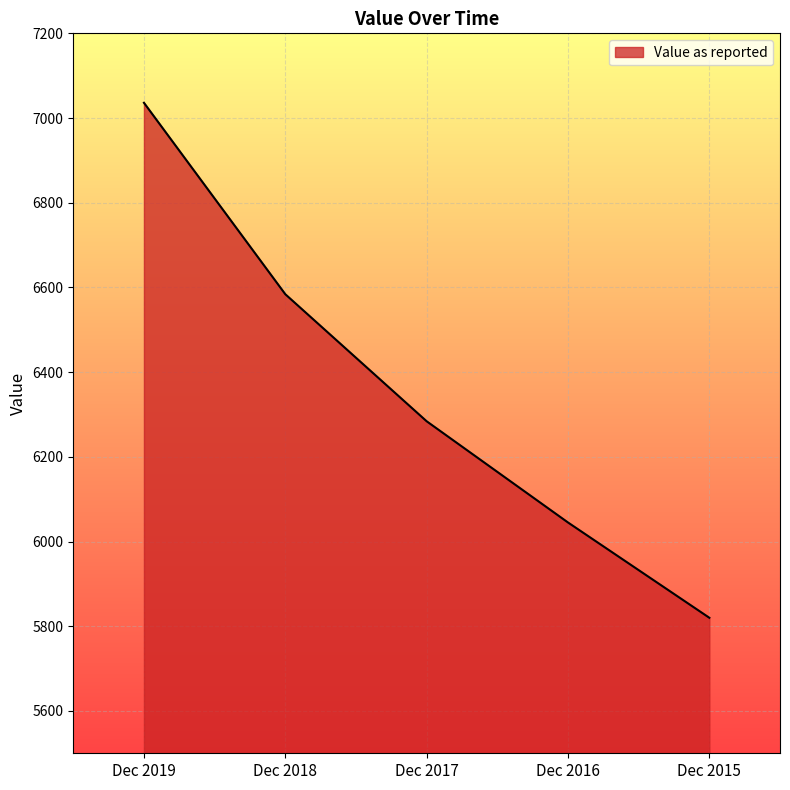

Reading left to right, extract all data points from this chart.

Dec 2019=7036	Dec 2018=6584	Dec 2017=6284	Dec 2016=6045	Dec 2015=5820